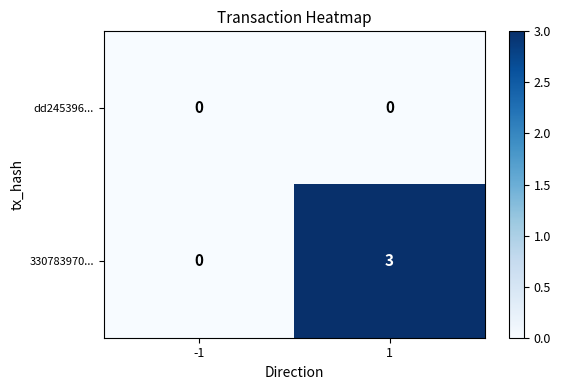

List the series in order of their peak value, highest first.

330783970..., dd245396...